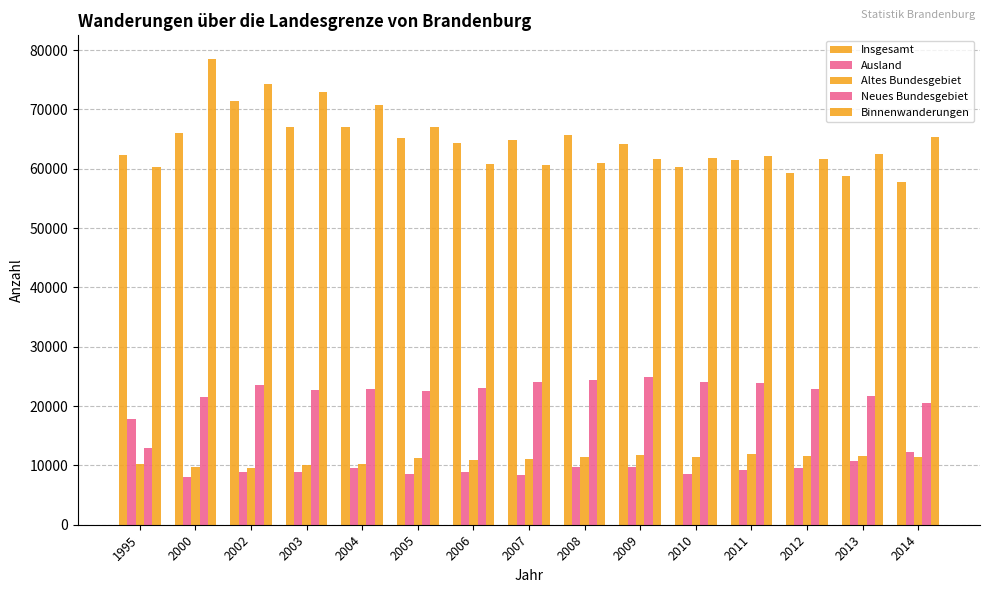

What is the minimum value shown in the chart?

7971